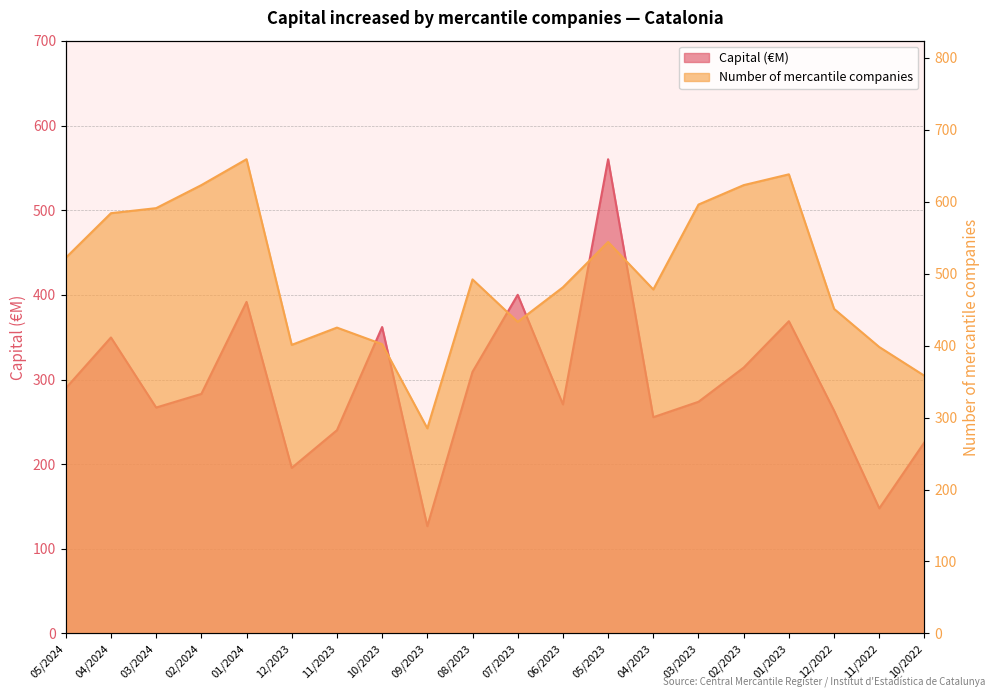

Rank the series at 03/2023 from lowest to highest value.

Capital (€M), Number of mercantile companies